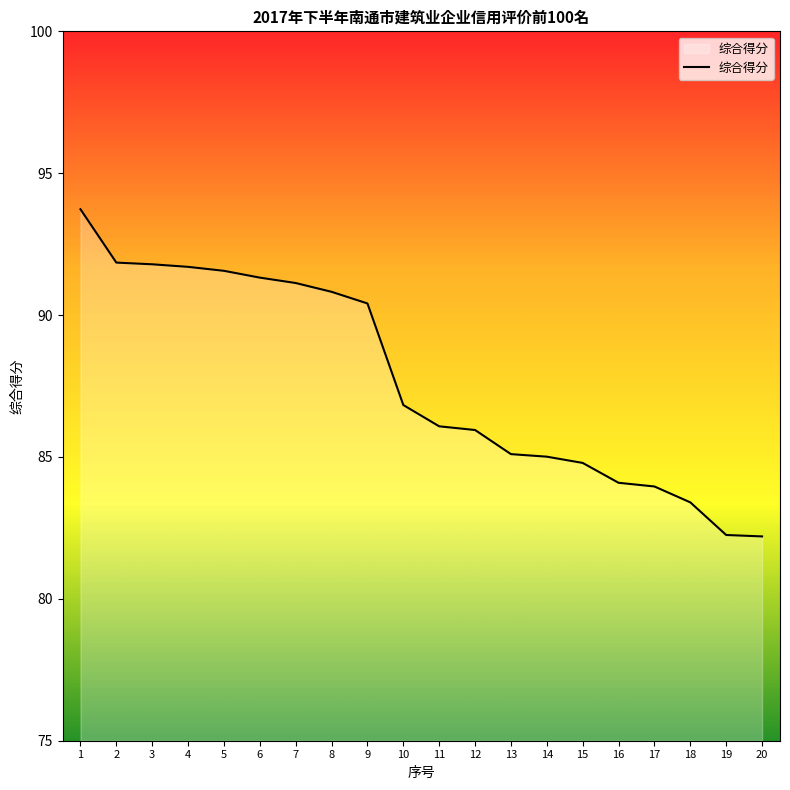

Is it true that the value at 7 is 121.7?

False